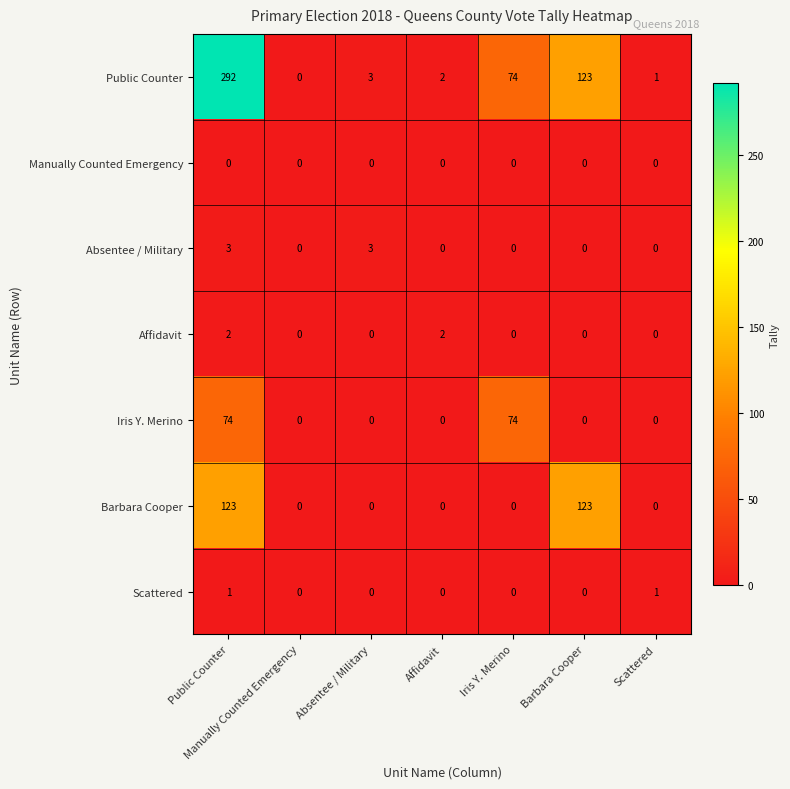

Count the Absentee / Military values in the range 0 to 3.

7